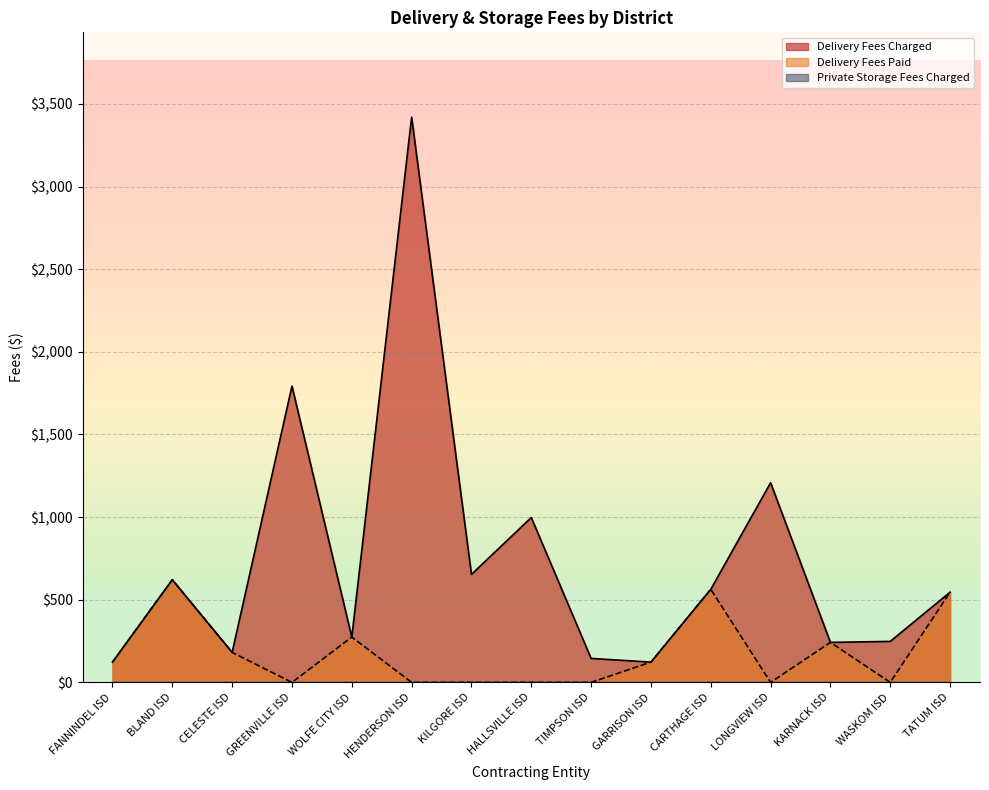

Rank the series by their average value, from highest to lowest.

Delivery Fees Charged, Delivery Fees Paid